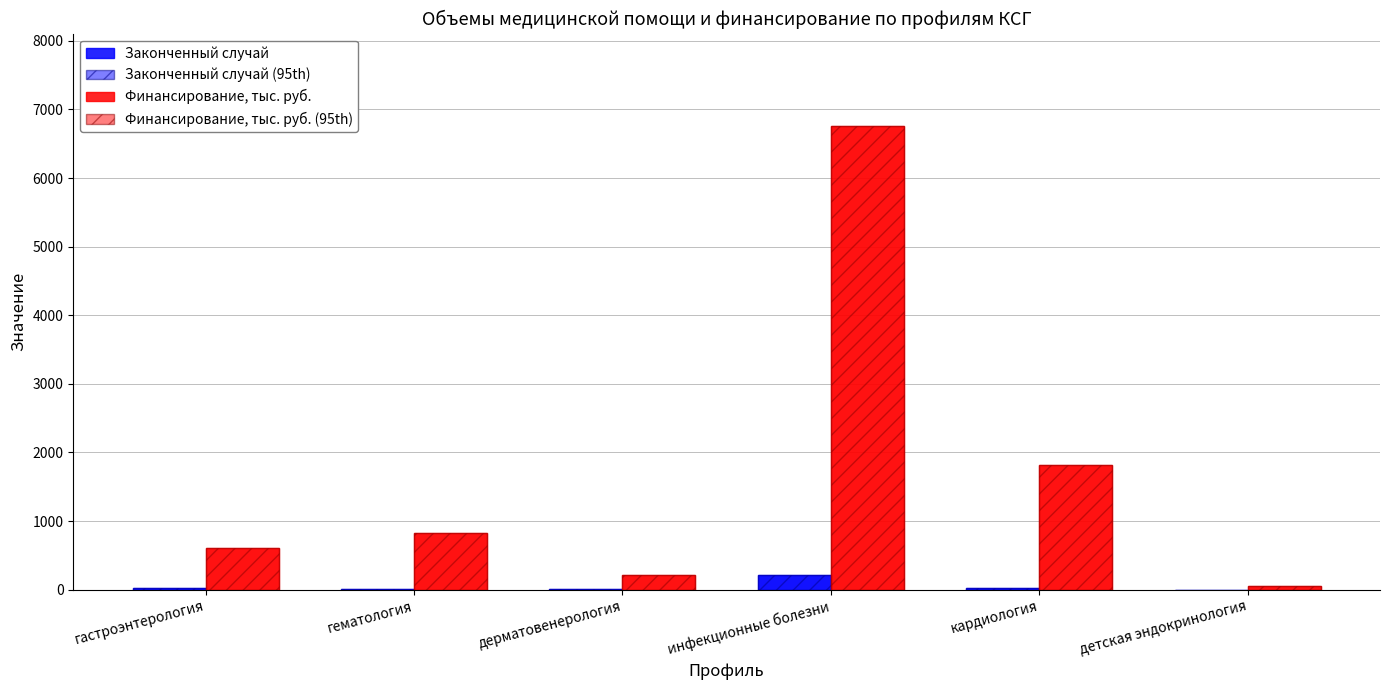

How many groups of bars are there?

6